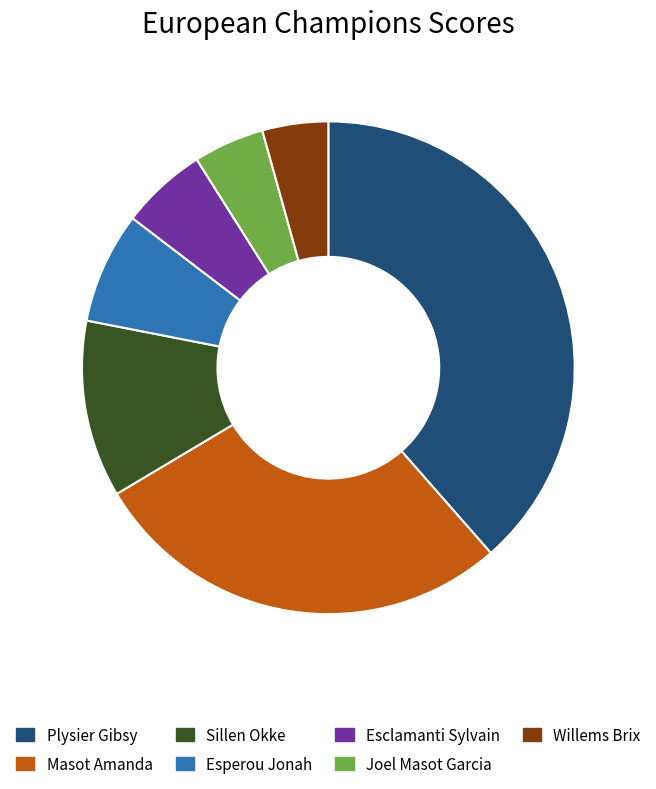

How many slices are in this pie chart?

7